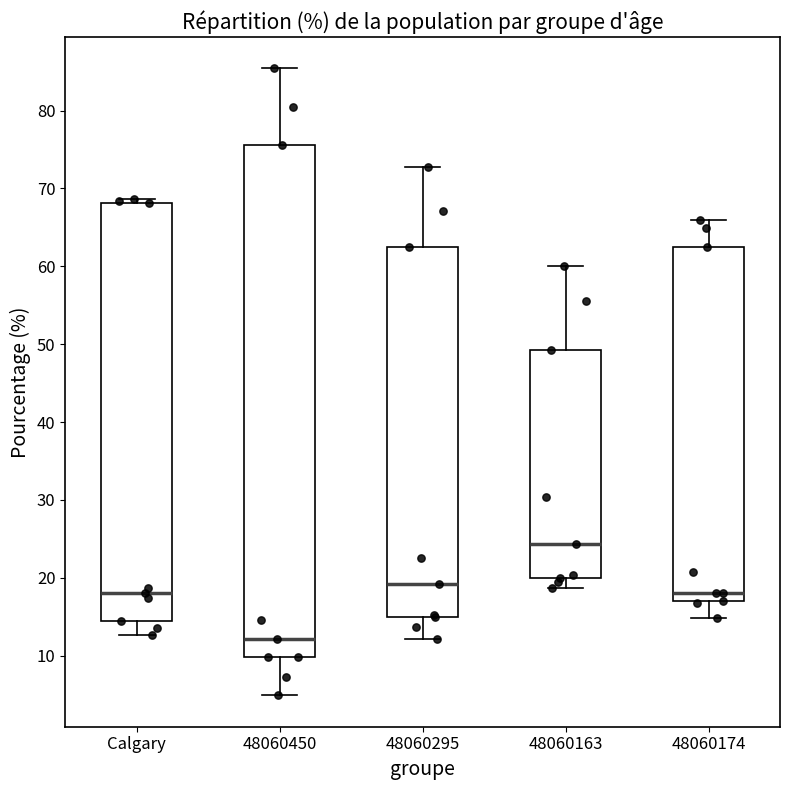

Where does the median line of the box for Calgary sit on the y-axis? The values are not printed on the chart, so give them approximately, as read against the axis.

18